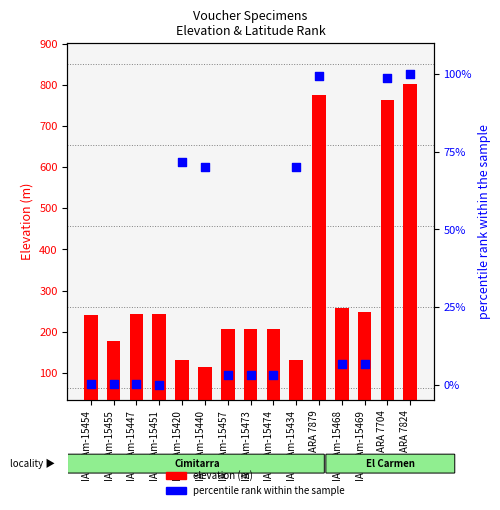

Which series reaches the maximum Y coordinate?

elevation (m)